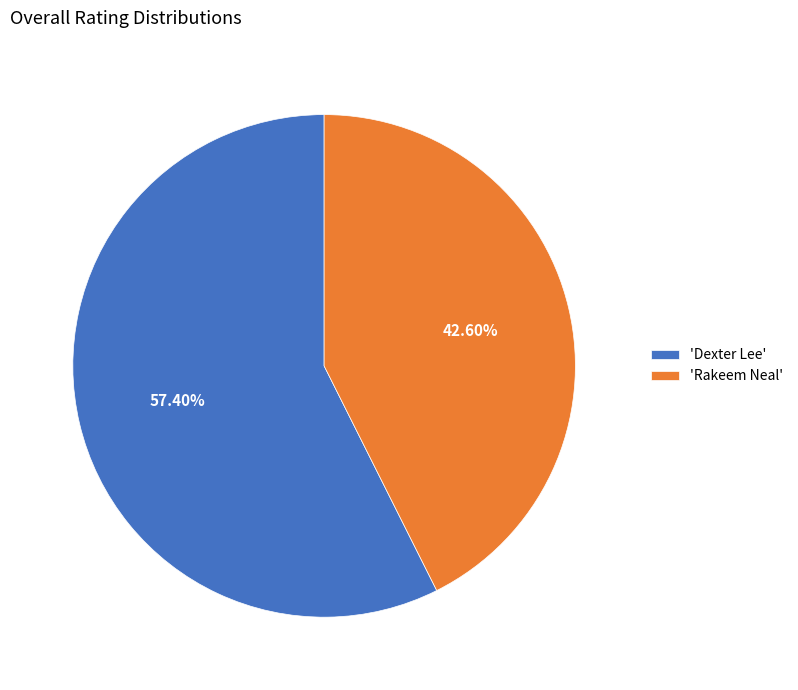

Between 'Rakeem Neal' and 'Dexter Lee', which is larger?

'Dexter Lee'